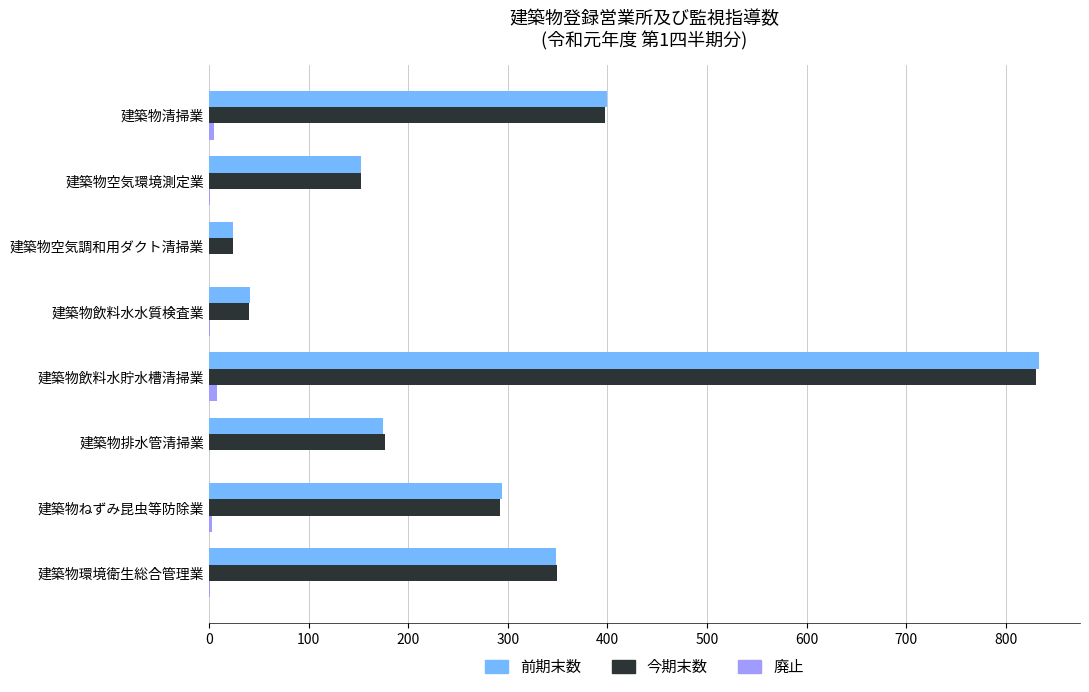

What is the sum of the 前期末数 values at 建築物空気調和用ダクト清掃業 and 建築物排水管清掃業?

199